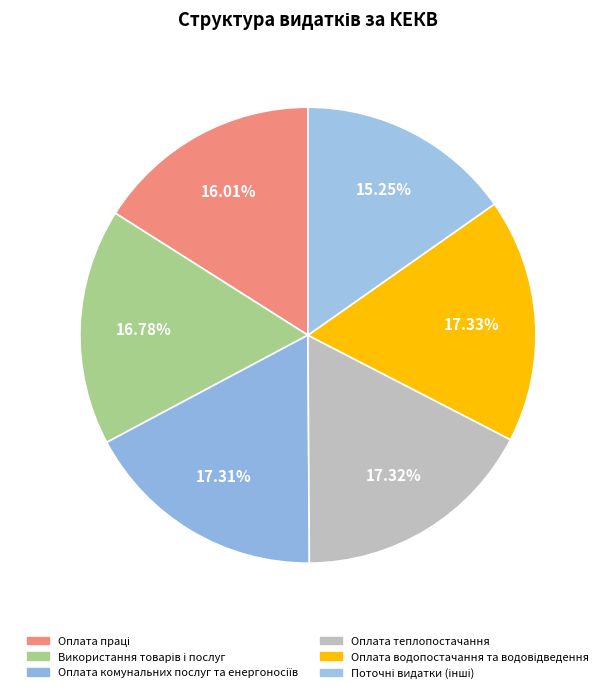

Between Оплата праці and Використання товарів і послуг, which is larger?

Використання товарів і послуг